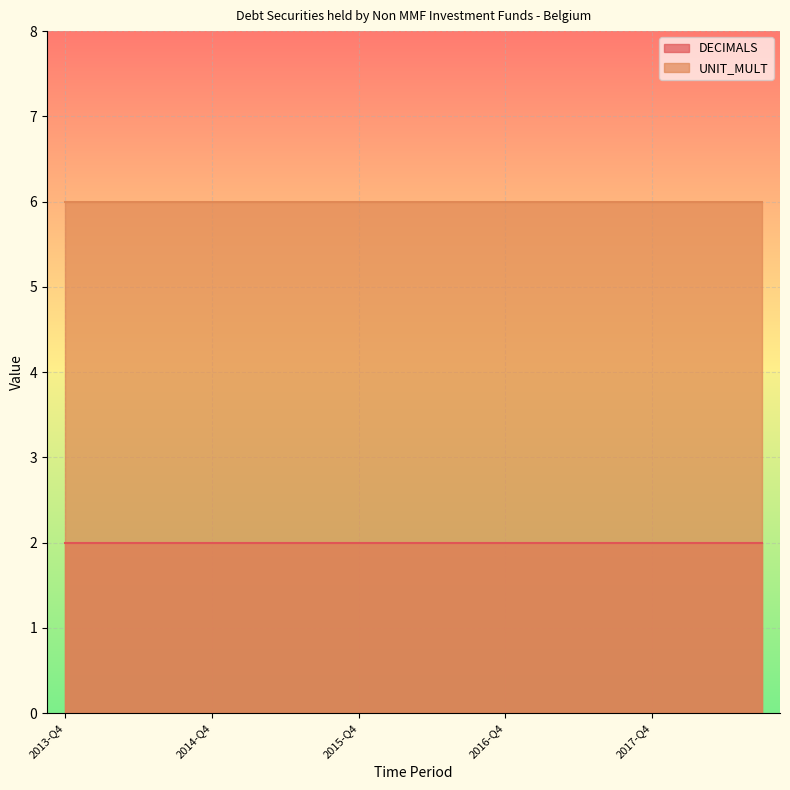

What is the minimum value shown in the chart?

2